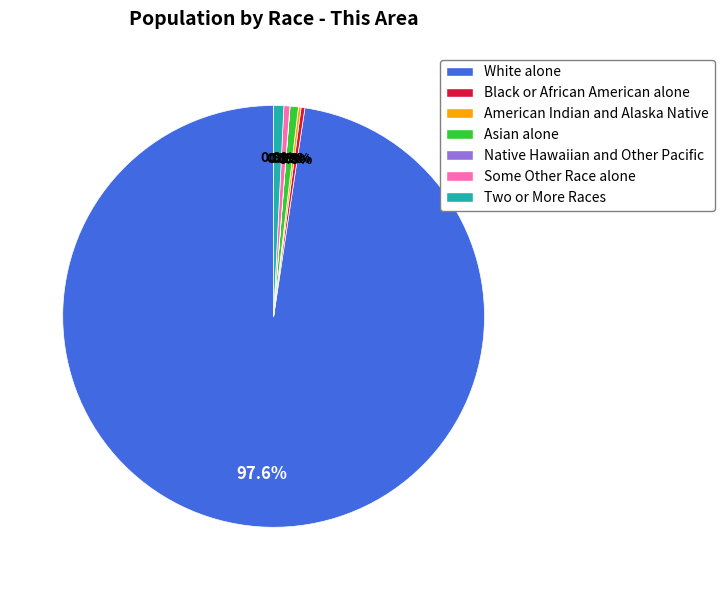

Which slice is the largest?

White alone